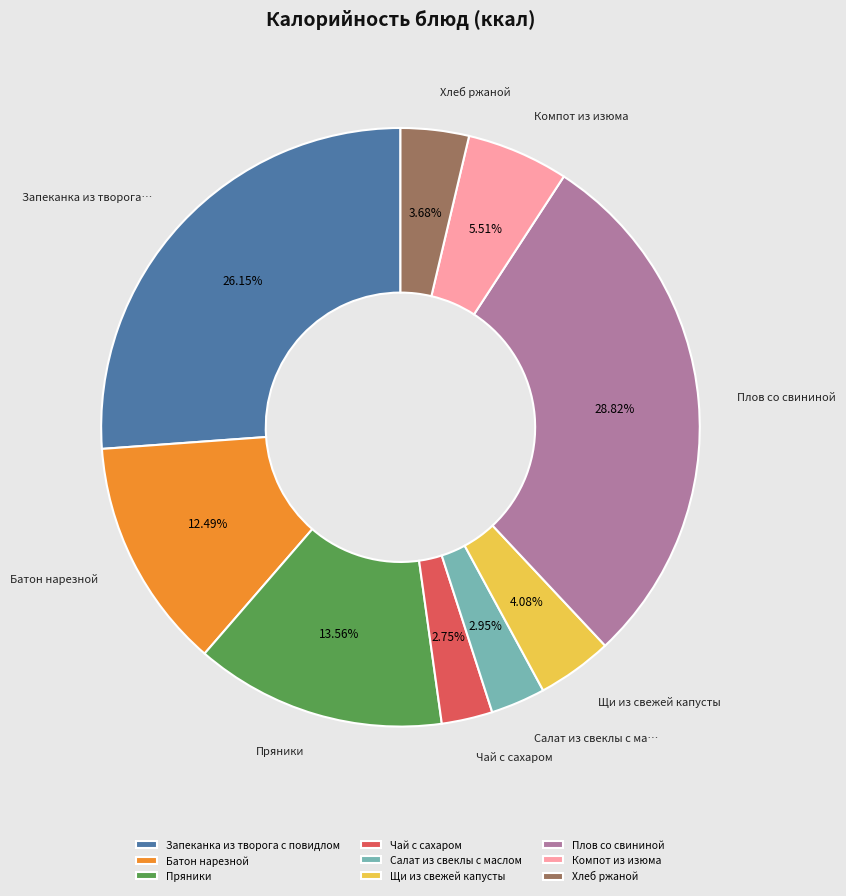

Do Пряники and Салат из свеклы с маслом together represent more than half of the pie?

No